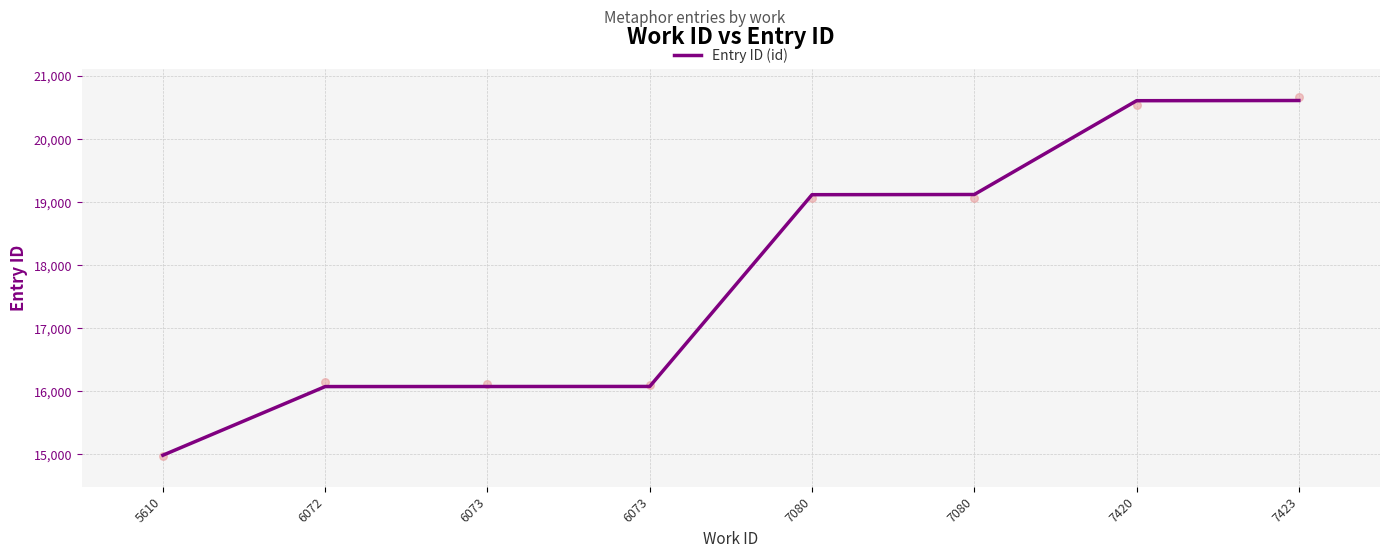

Between 7420 and 6073, which is larger?

7420